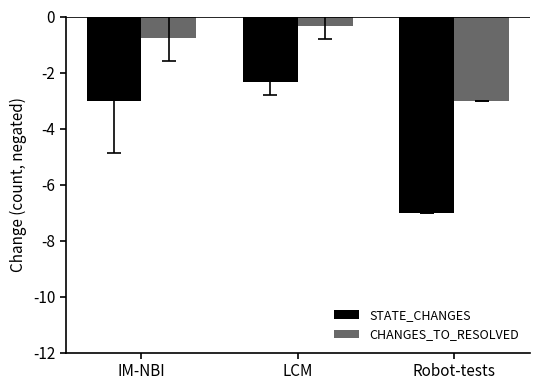

Which series has the largest total across all categories?

CHANGES_TO_RESOLVED